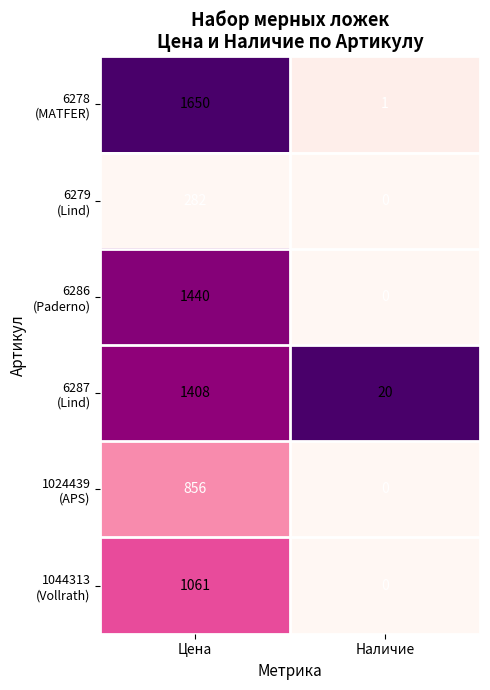

How many data points does each series have?

2